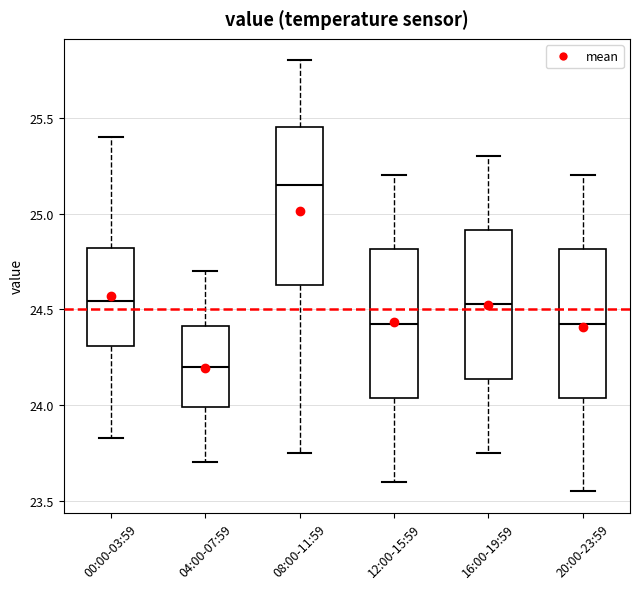

Reading left to right, transcribe this box plot: for each box, give where its median line is, the range the box spans, and where its two whiskers end, as read against the y-axis. The values are not printed on the chart, so give them approximately, as read against the axis.

00:00-03:59: median 24.55, box 24.30 to 24.80, whiskers 23.85 to 25.40
04:00-07:59: median 24.20, box 24.00 to 24.40, whiskers 23.70 to 24.70
08:00-11:59: median 25.15, box 24.65 to 25.45, whiskers 23.75 to 25.80
12:00-15:59: median 24.45, box 24.05 to 24.80, whiskers 23.60 to 25.20
16:00-19:59: median 24.55, box 24.15 to 24.90, whiskers 23.75 to 25.30
20:00-23:59: median 24.45, box 24.05 to 24.80, whiskers 23.55 to 25.20